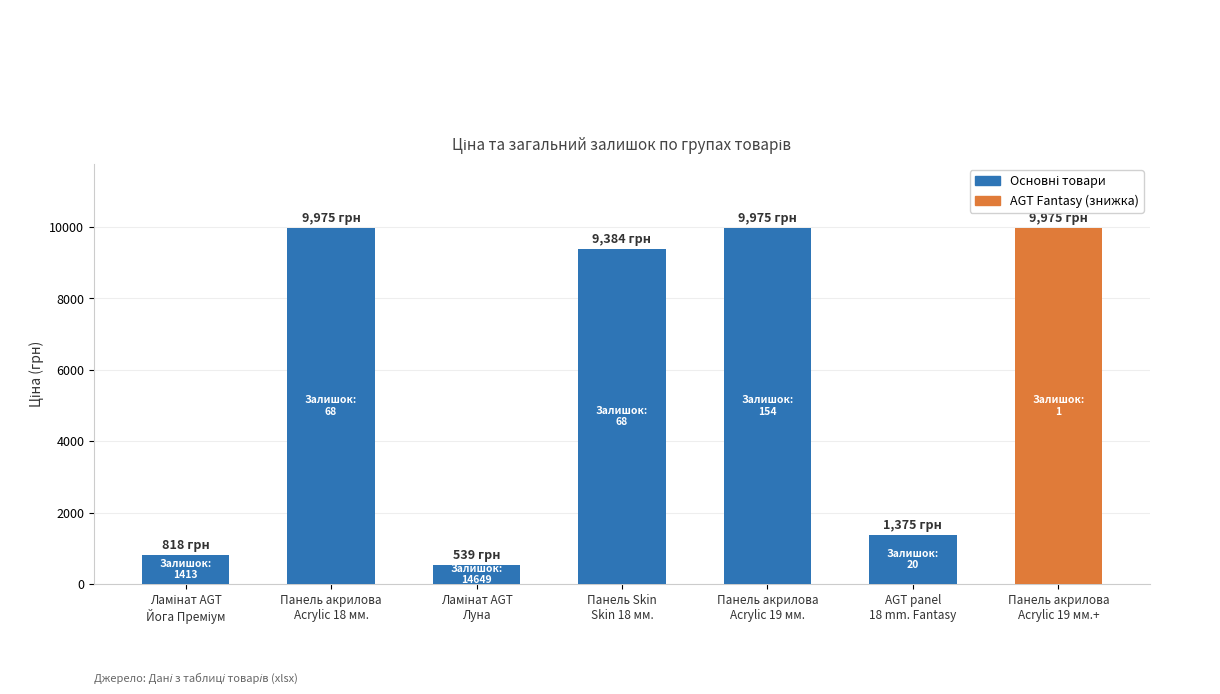

How many bars are there in total?

7